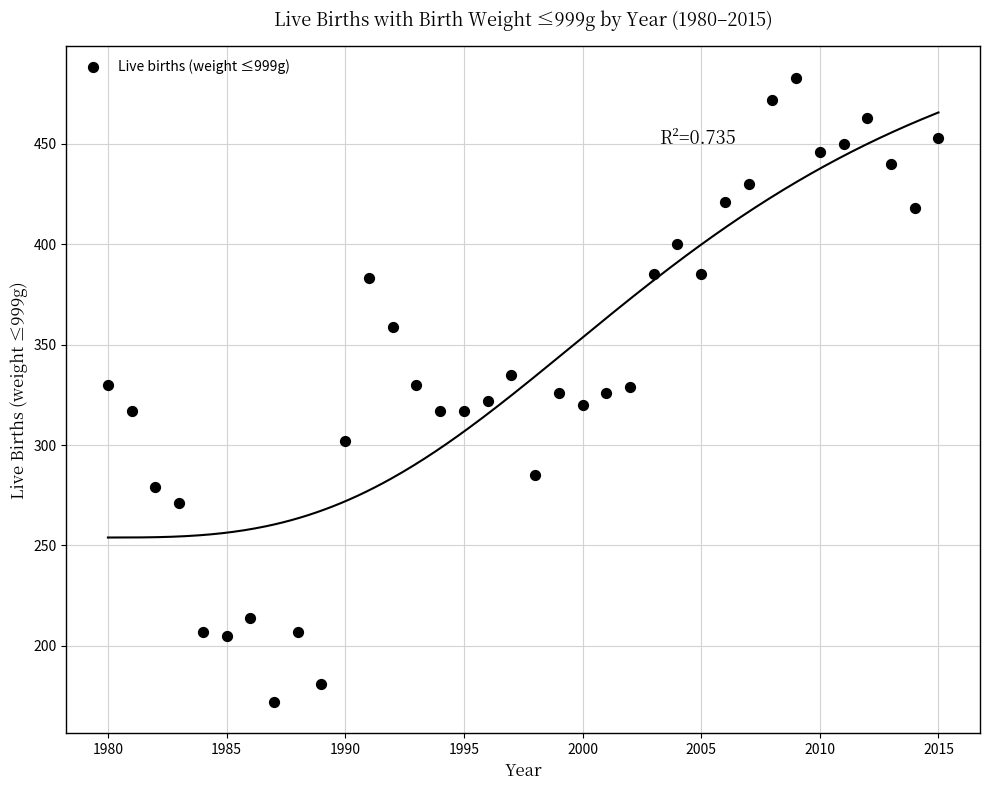

What is the range of X values (max minus min)?

35